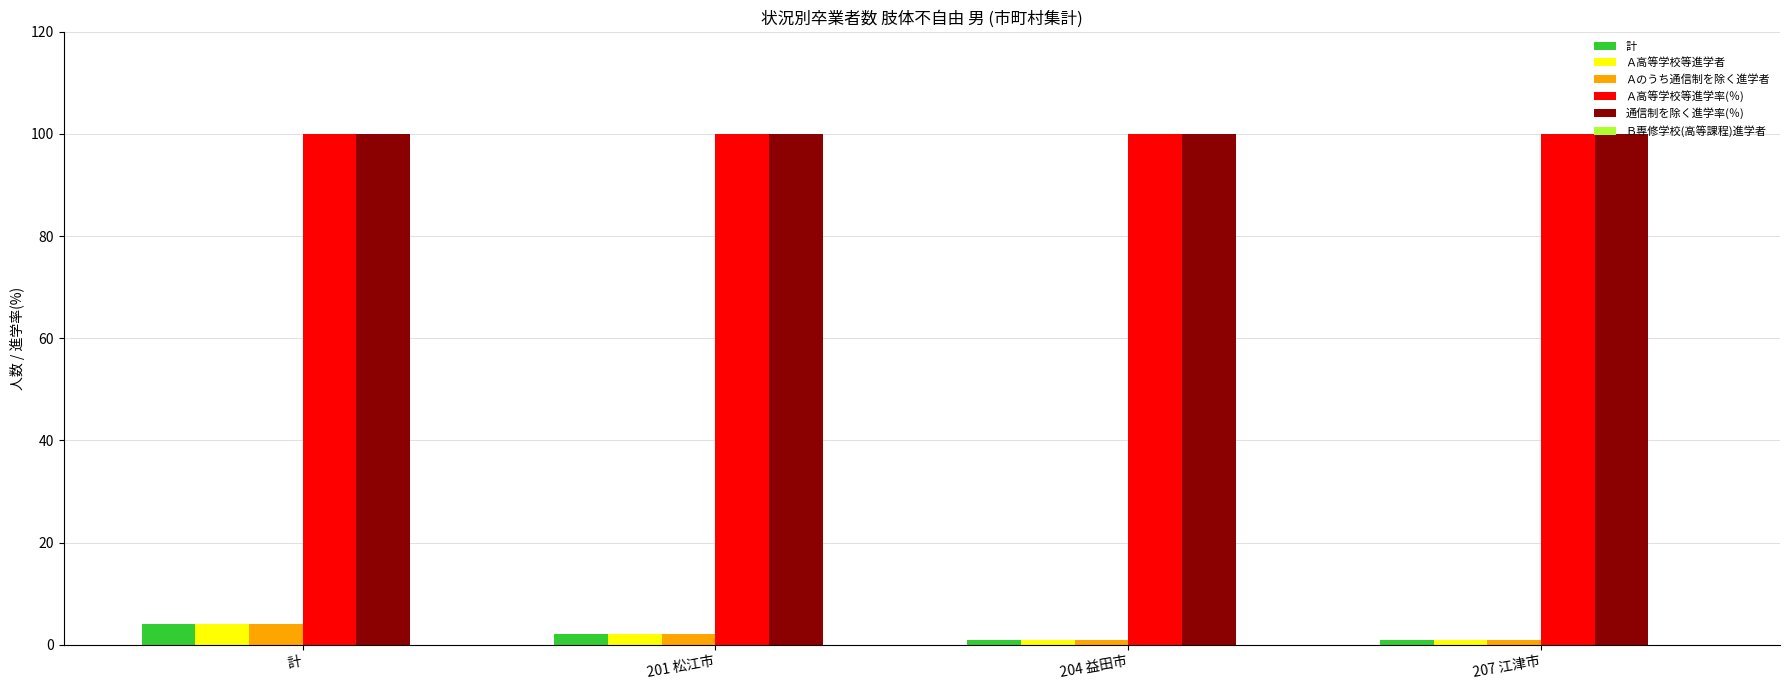

What is the approximate value of Ａ高等学校等進学者 at 計?

4